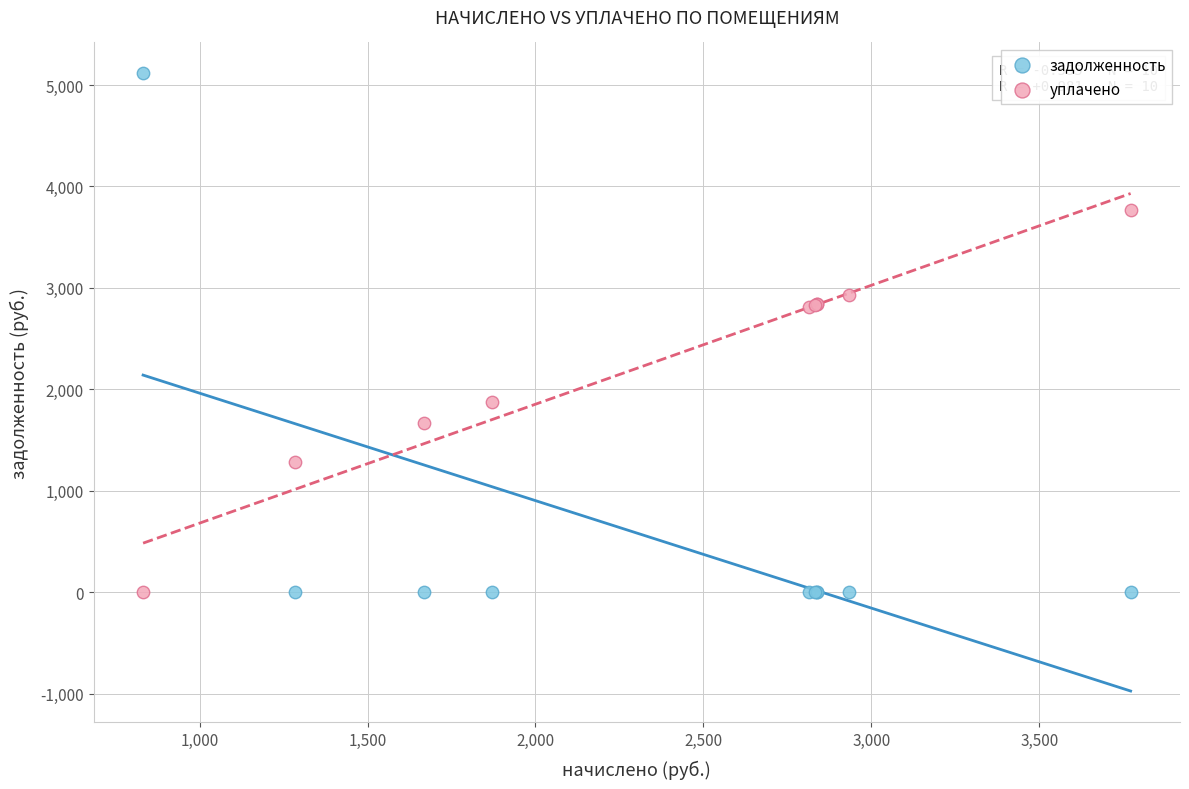

What is the X range (max minus min) for the scatter plot?

2940.4